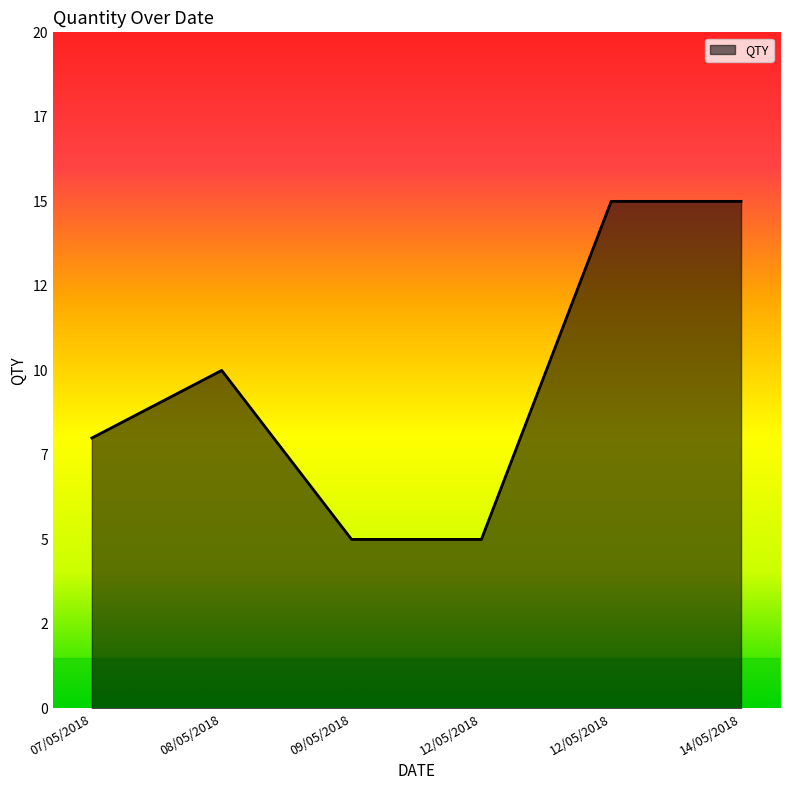

Reading right to left, what are all the values shown in this chart?

14/05/2018=15	12/05/2018=15	12/05/2018=5	09/05/2018=5	08/05/2018=10	07/05/2018=8